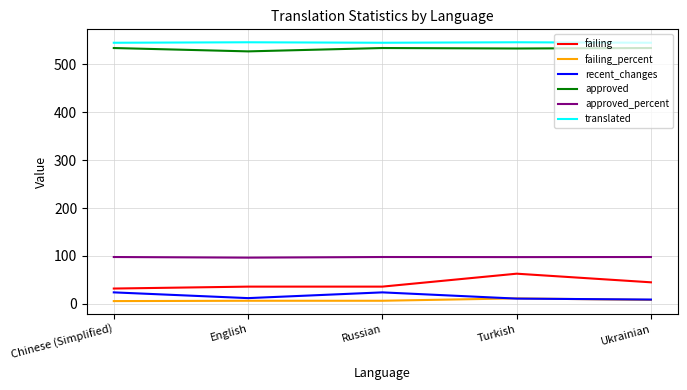

Is the value of failing at Turkish greater than the value of recent_changes at English?

Yes